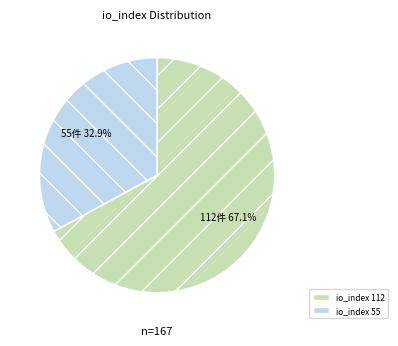

To the nearest percent, what is the combined percentage of io_index 55 and io_index 112?

100%